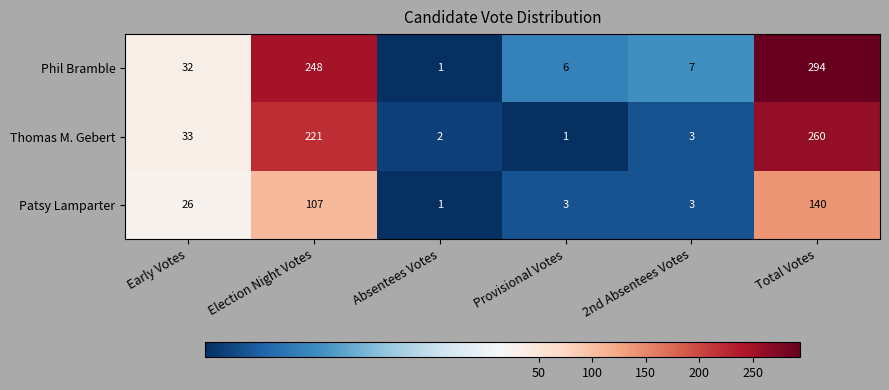

What is the difference between the second highest and minimum values in the Patsy Lamparter series?

106